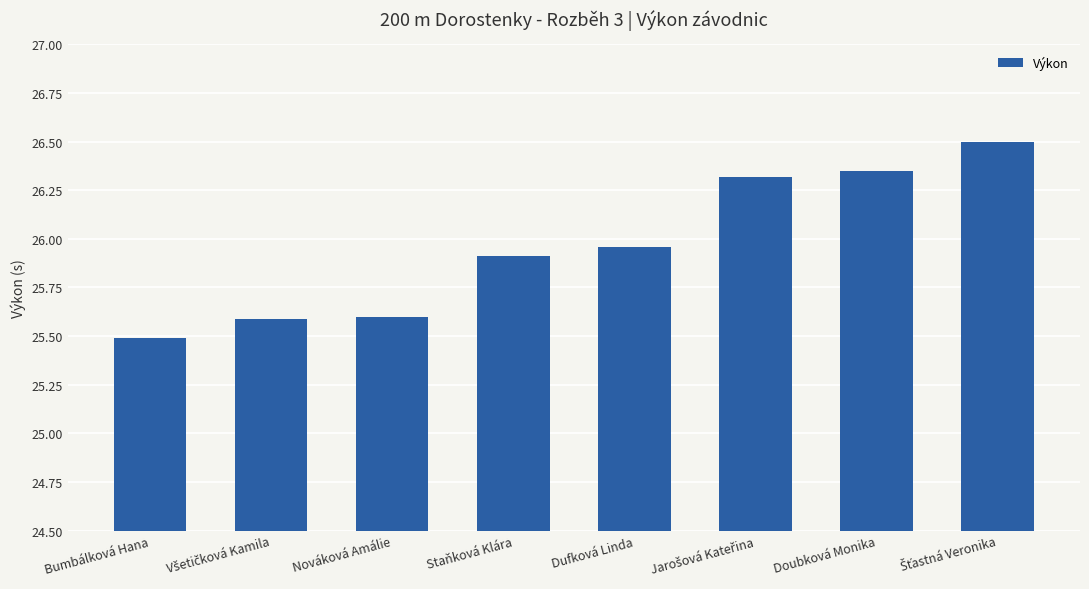

How many categories are shown in the chart?

8